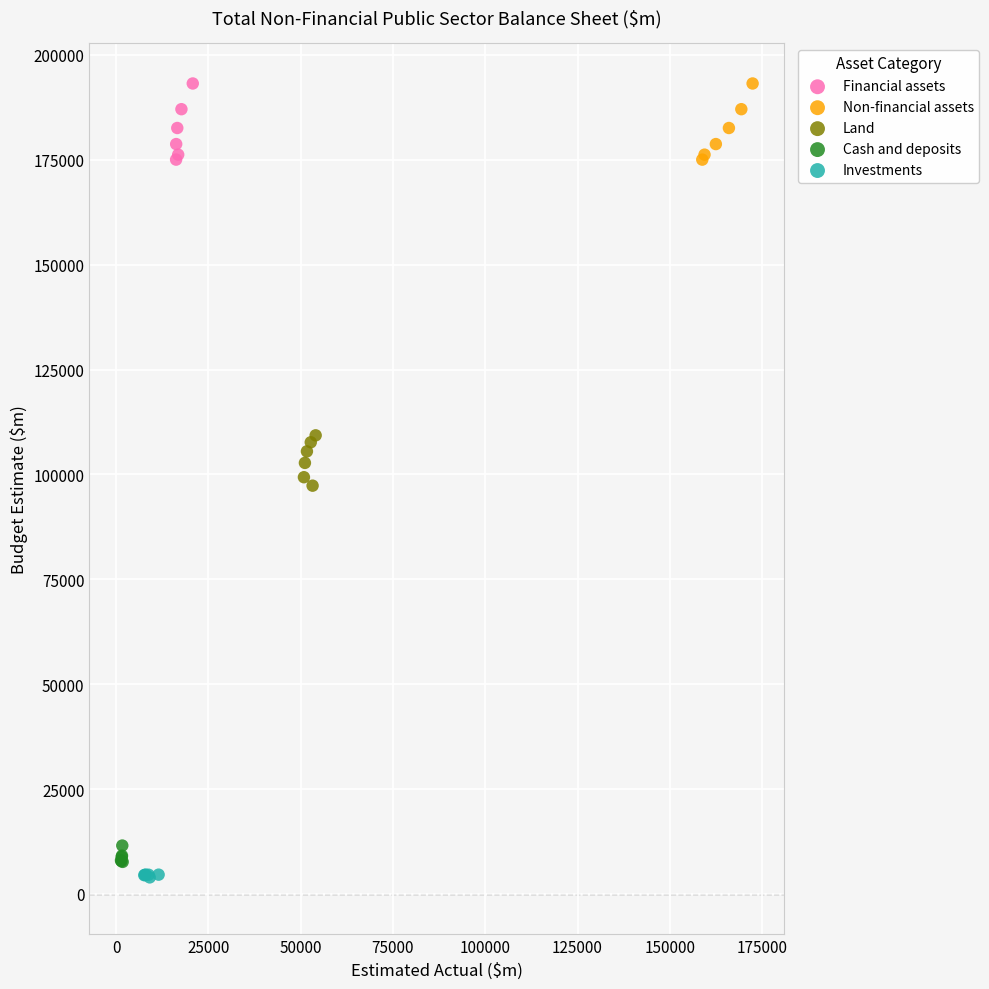

What are all the series names shown in the legend?

Financial assets, Non-financial assets, Land, Cash and deposits, Investments